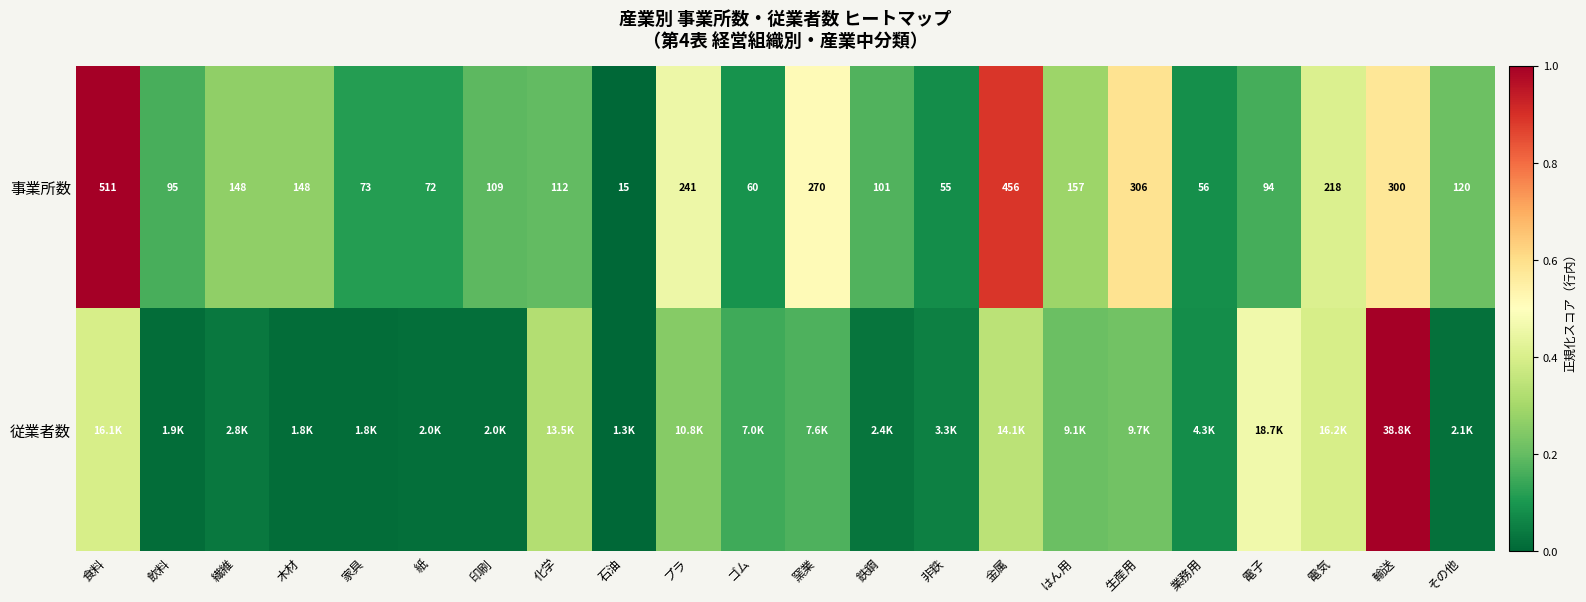

At which label does 事業所数 first exceed 120?

食料